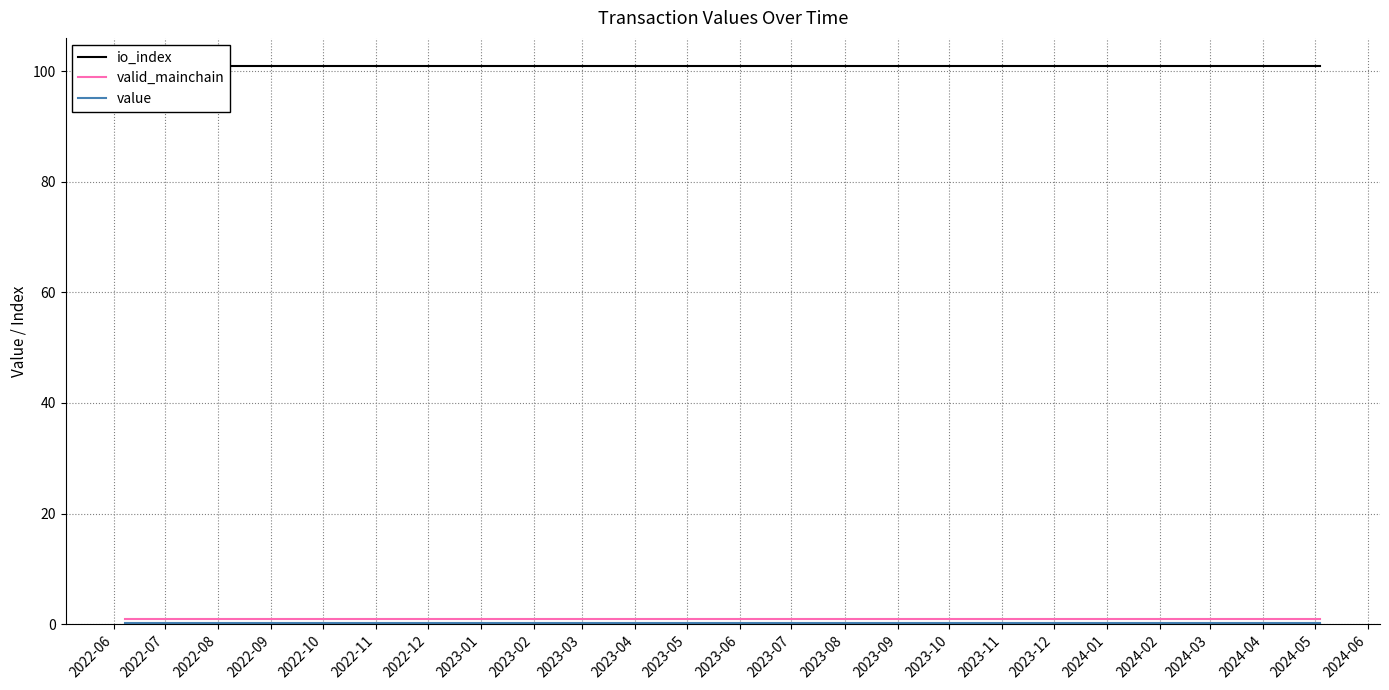

Is it true that value equals 0.3 at 2024-01?

False